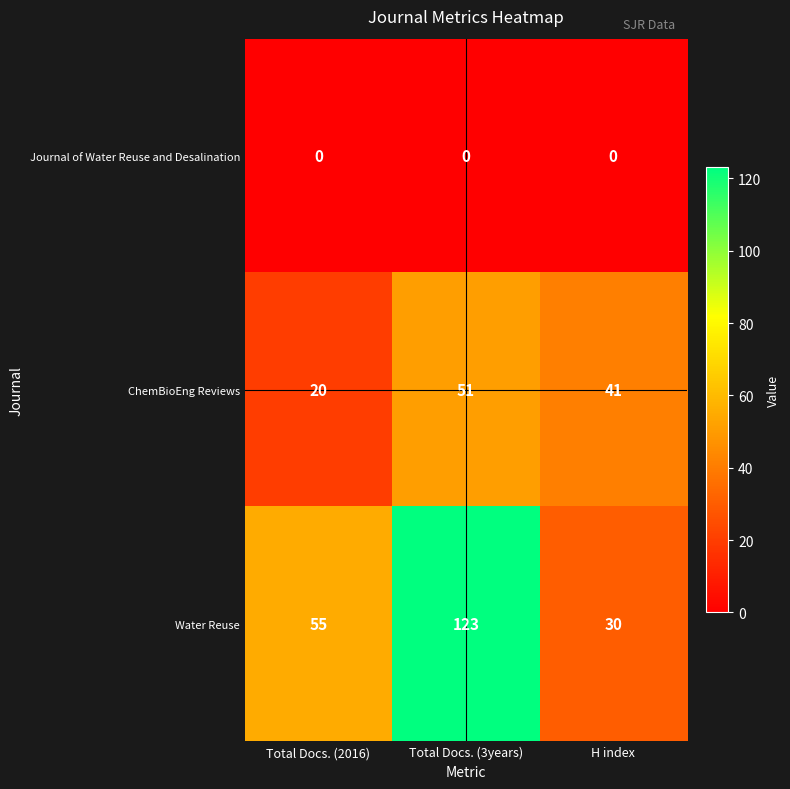

Which series has the largest total across all categories?

Water Reuse